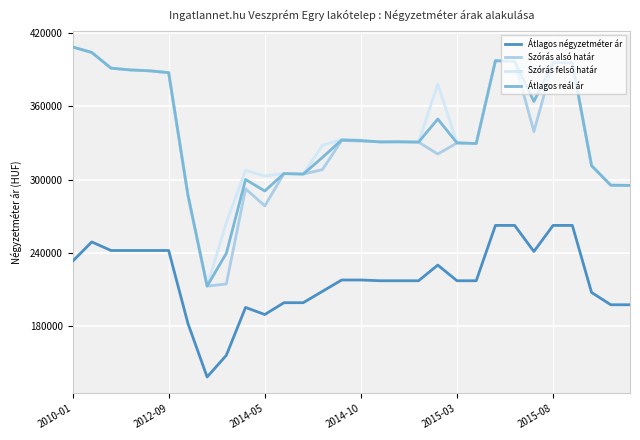

What is the minimum value for Átlagos reál ár?

212876